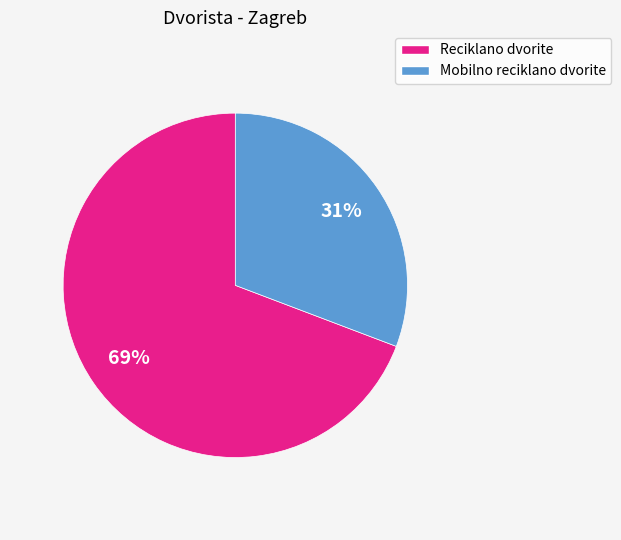

The Mobilno reciklano dvorite slice represents 31% of the pie. True or false?

True